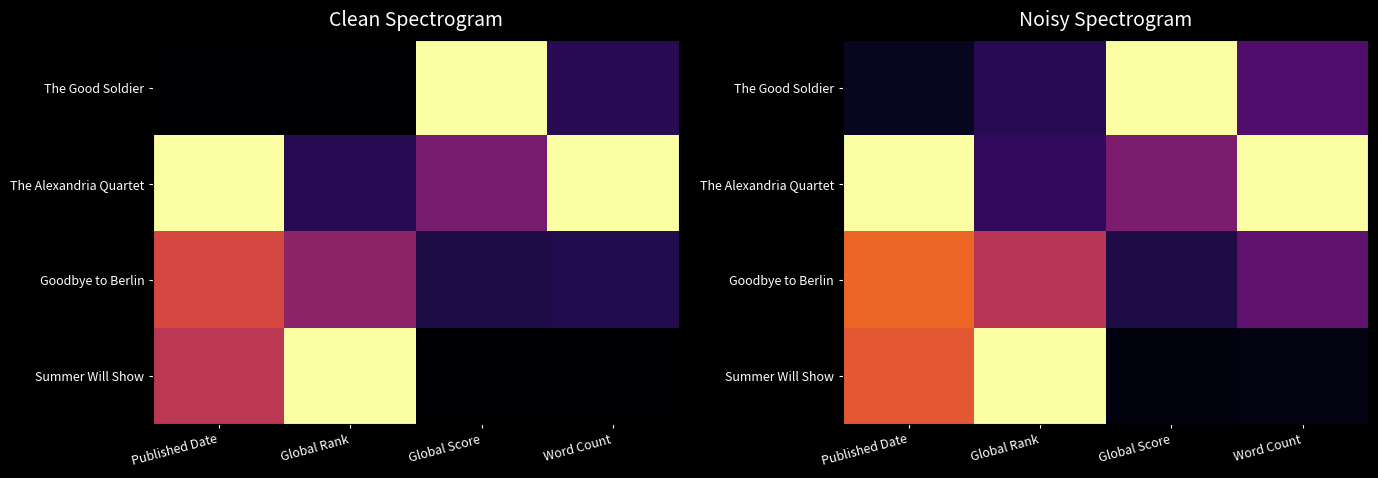

Which series has the largest total across all categories?

The Alexandria Quartet